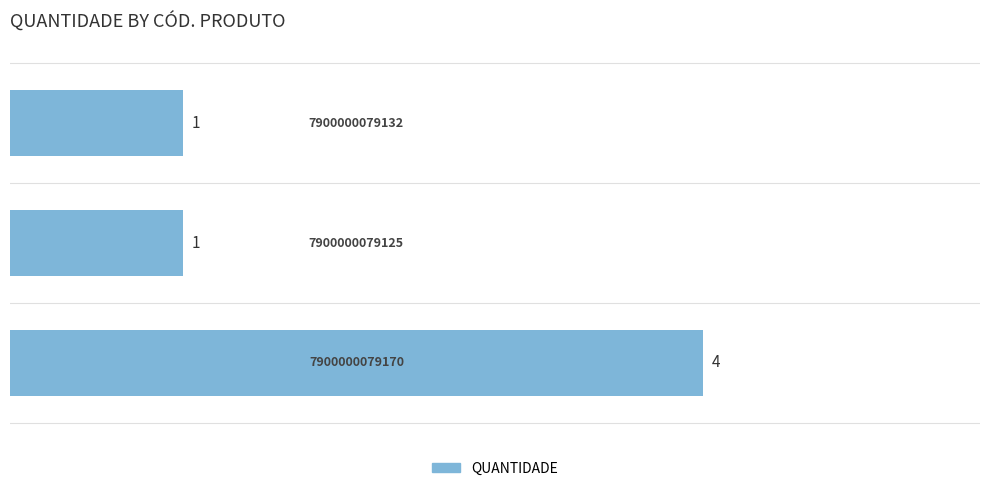

What is the difference between the maximum and minimum values?

3